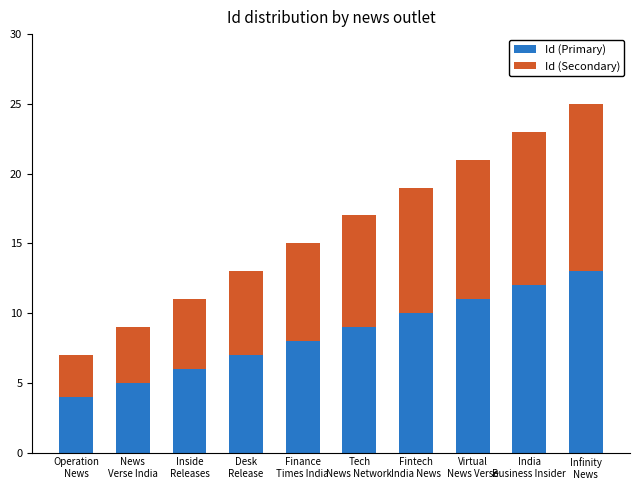

What is the sum of all Id (Primary) values?

85